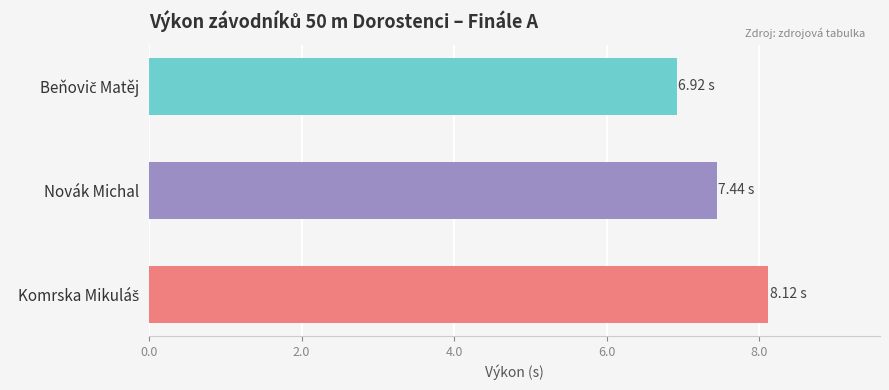

Count the number of data series in this chart.

1